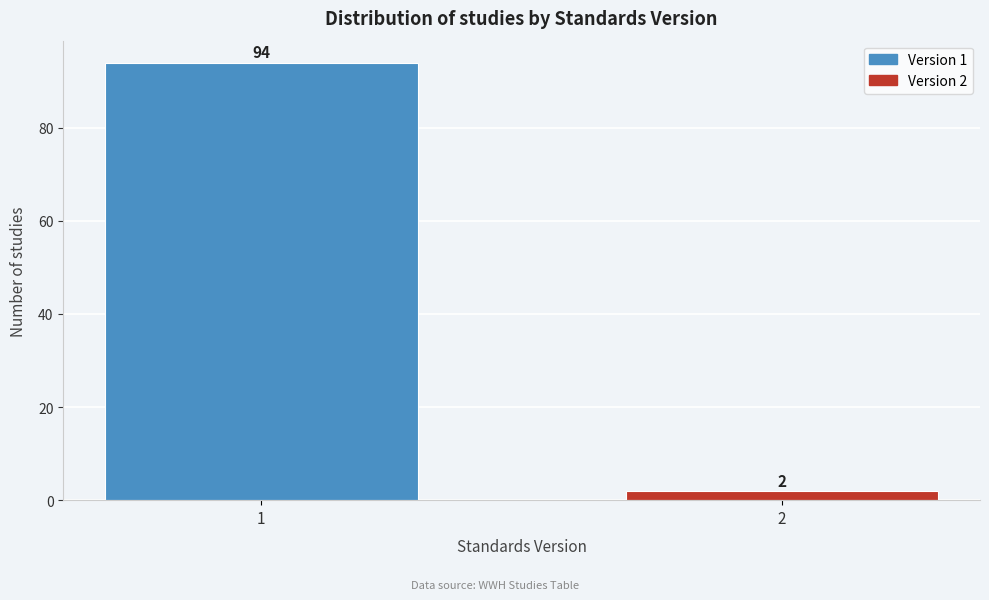

Reading left to right, transcribe all the data shown in this chart.

94	2